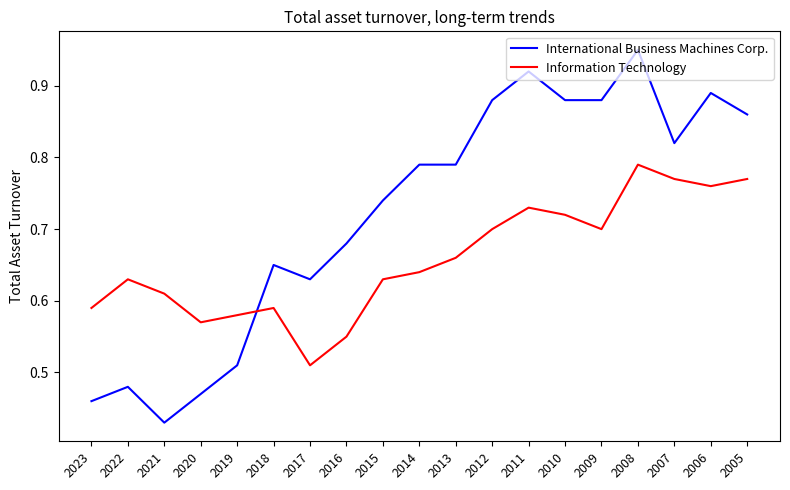

Which series has the largest total across all categories?

International Business Machines Corp.